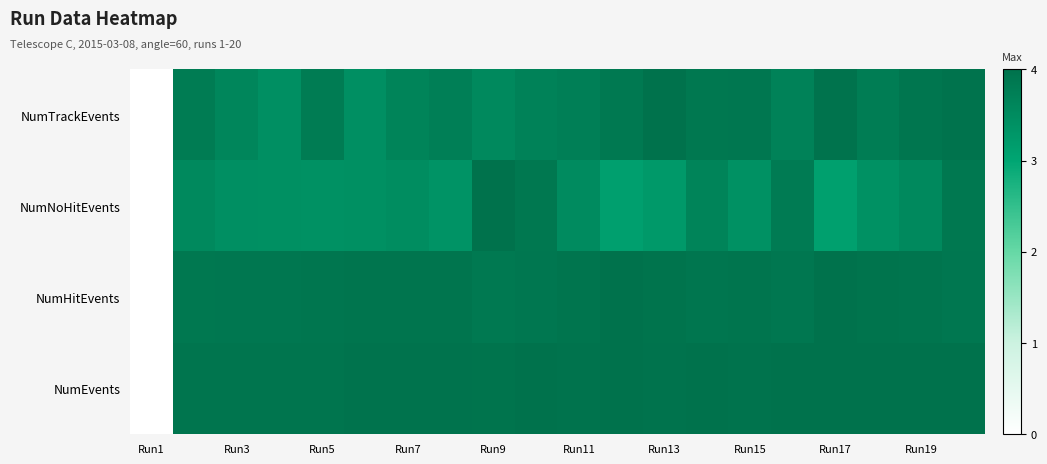

How many data points does each series have?

20